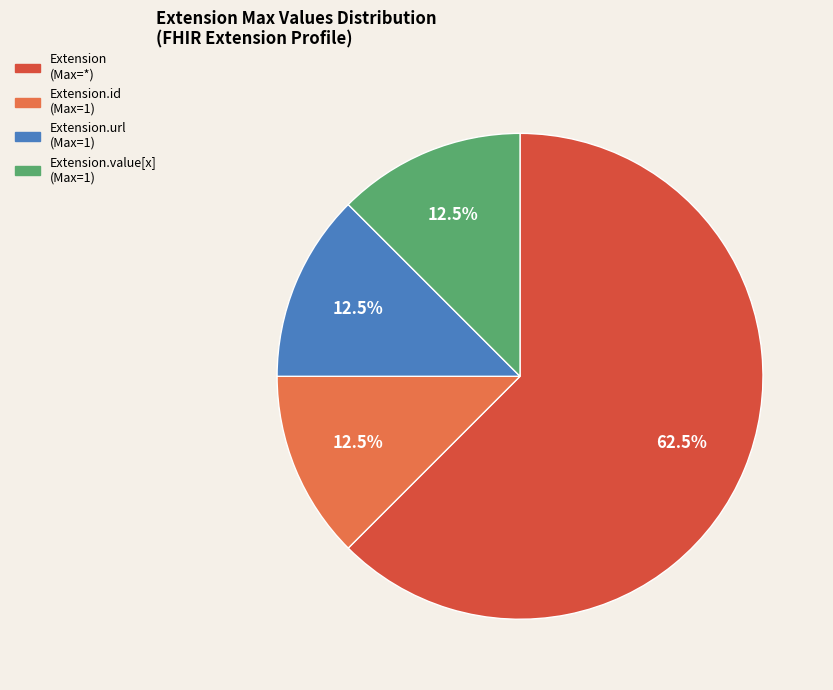

Which category has the biggest portion of the pie?

Extension (Max=*)